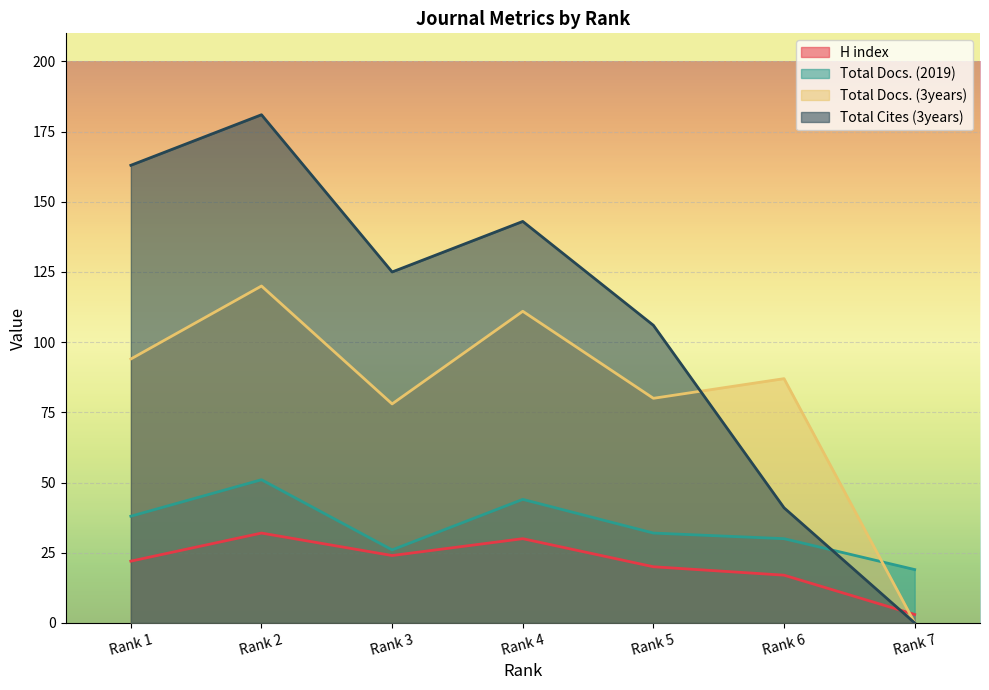

True or false: Total Docs. (2019) has a value of 24 at Rank 2.

False